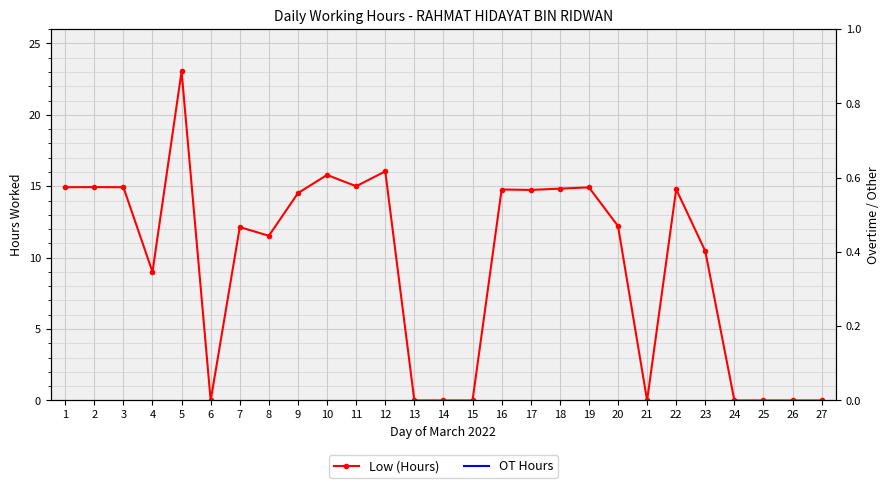

What is the average value?

9.6